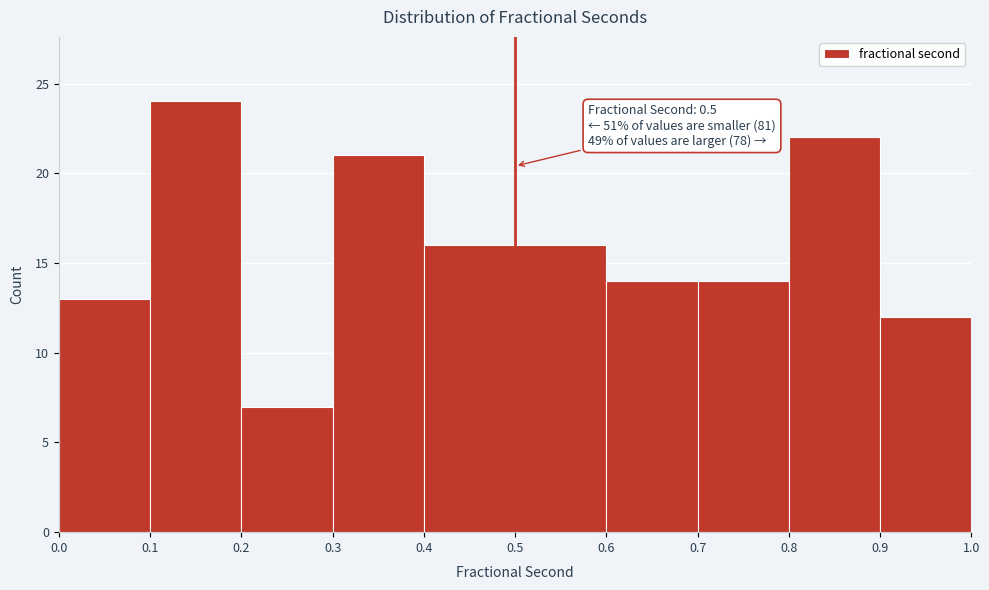

Over which range of the x-axis is the bar tallest?

0.1 to 0.2